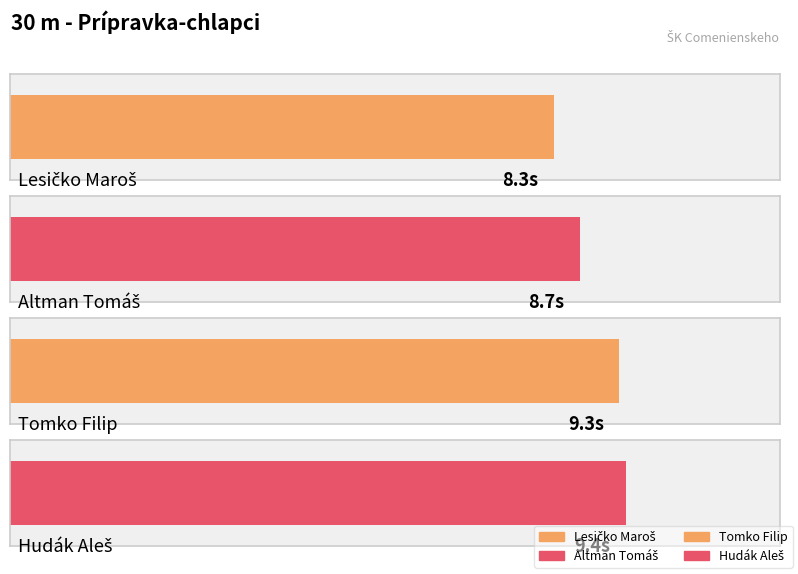

List the labels in order of value, smallest first.

Lesičko Maroš, Altman Tomáš, Tomko Filip, Hudák Aleš